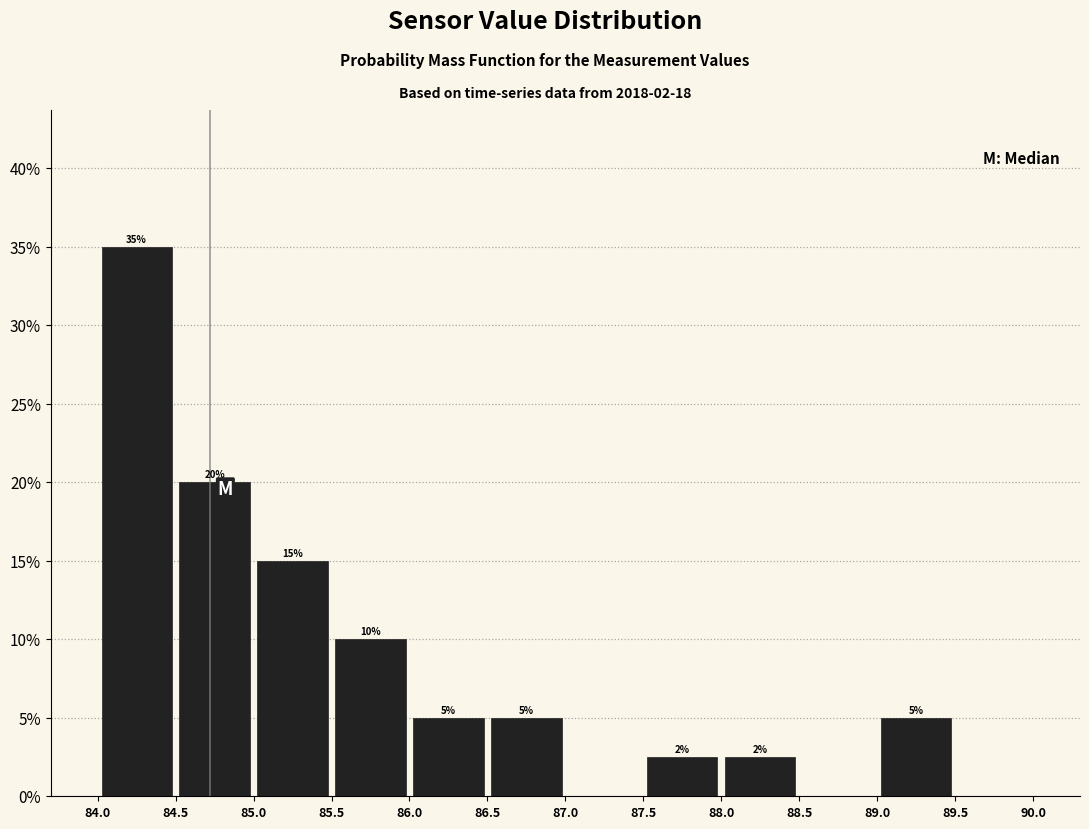

Over which range of the x-axis is the bar tallest?

84.0 to 84.5